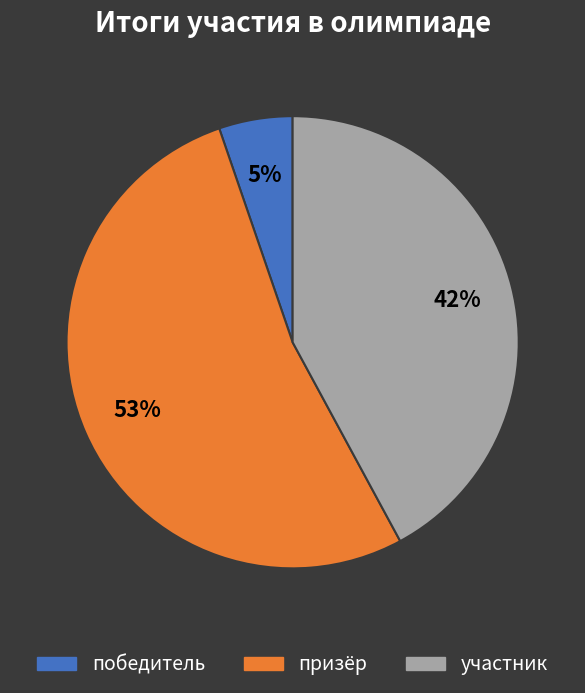

What is the smallest slice in the pie chart?

победитель